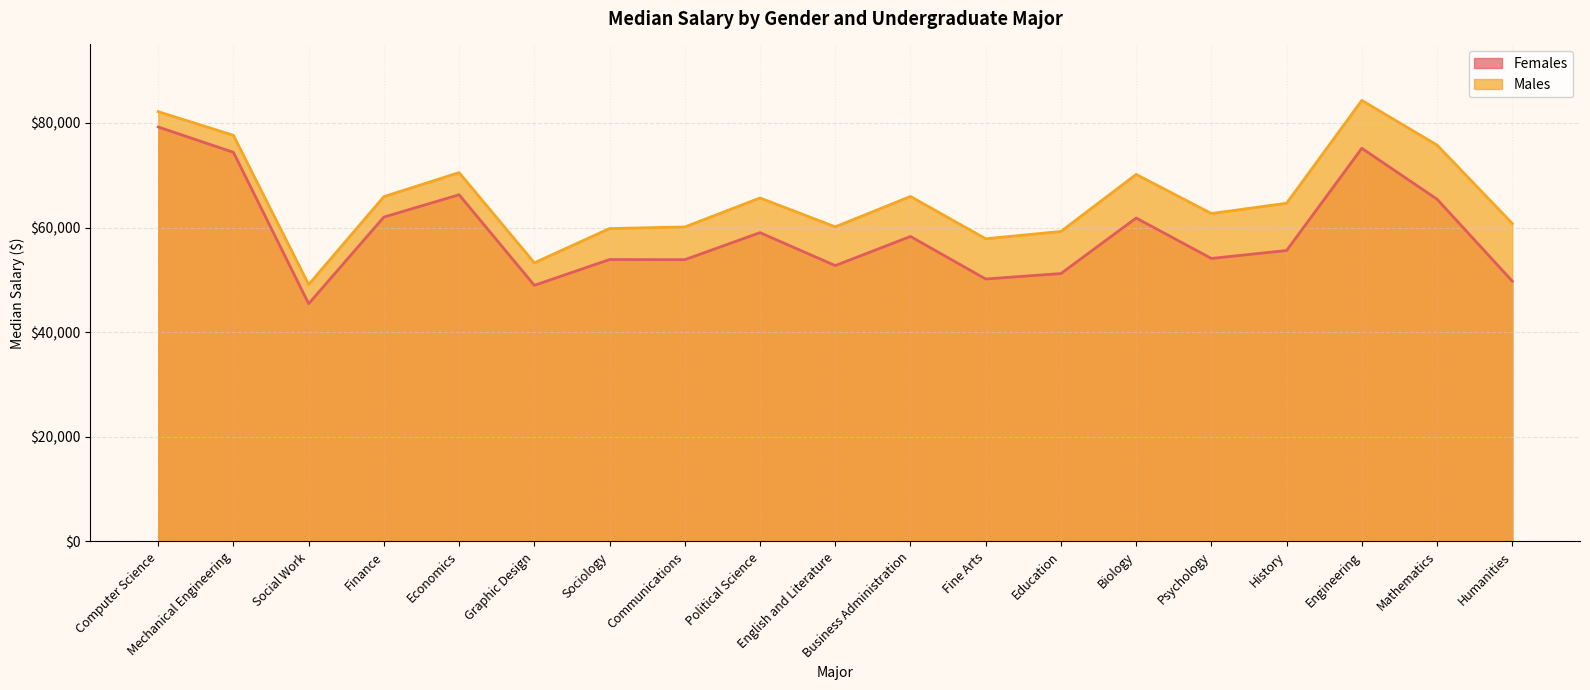

List the labels in order of Females value, smallest first.

Social Work, Graphic Design, Humanities, Fine Arts, Education, English and Literature, Communications, Sociology, Psychology, History, Business Administration, Political Science, Biology, Finance, Mathematics, Economics, Mechanical Engineering, Engineering, Computer Science